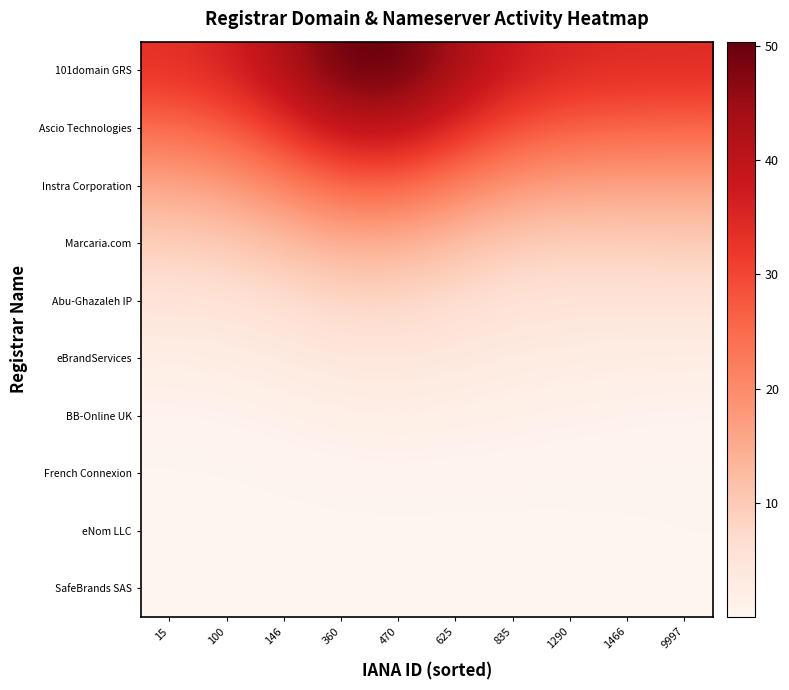

At which category is the sum across all series the highest?

470